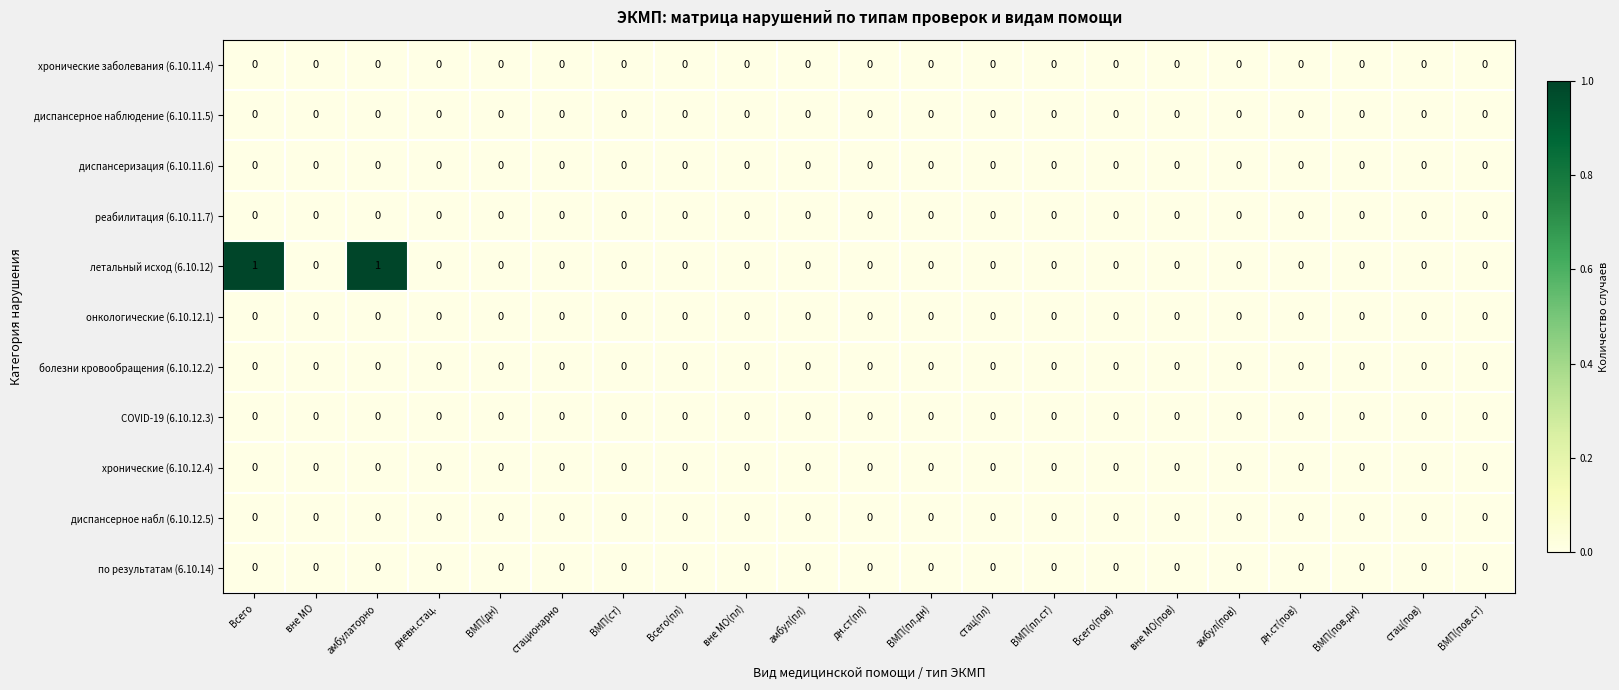

Which series has the largest total across all categories?

летальный исход (6.10.12)